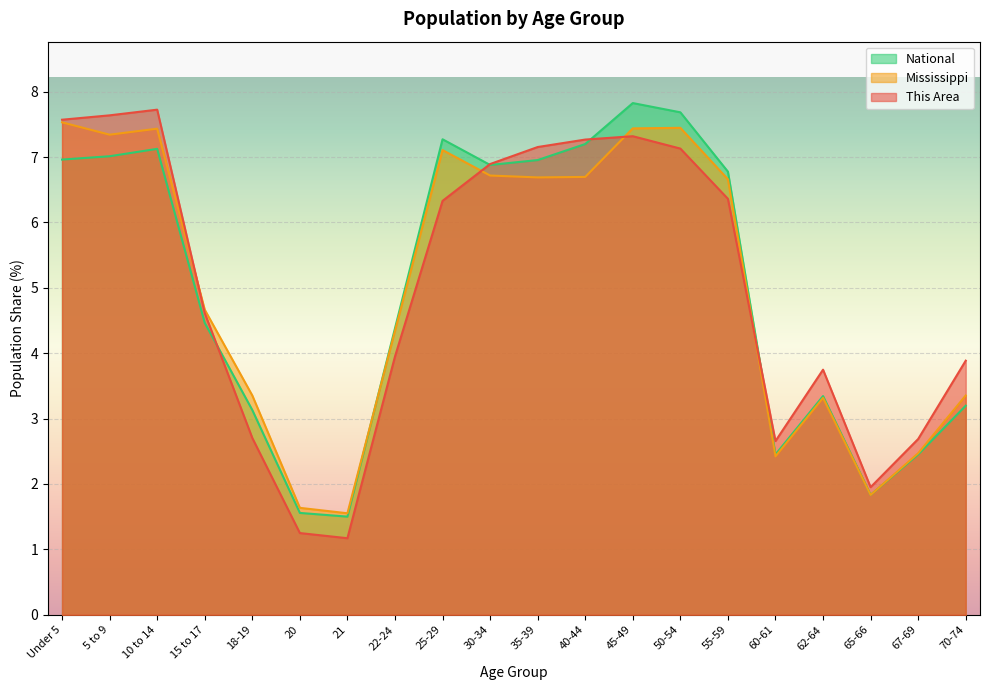

True or false: Mississippi has more than 2 points higher than both neighbors.

True